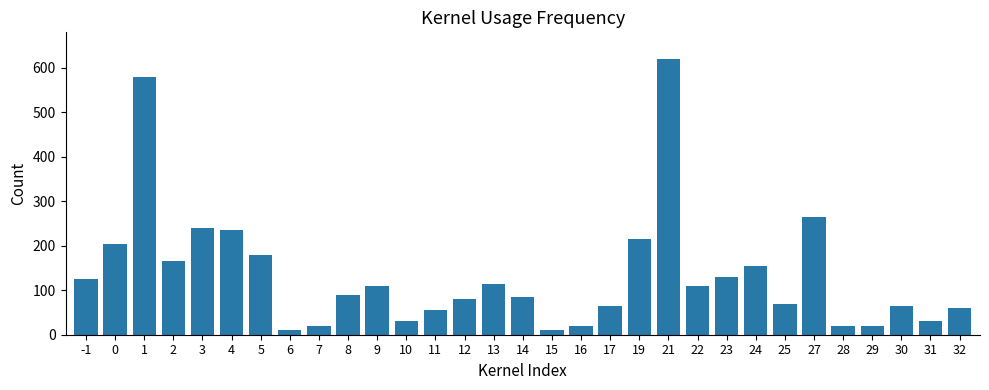

What is the change in value from 8 to 27?

+175